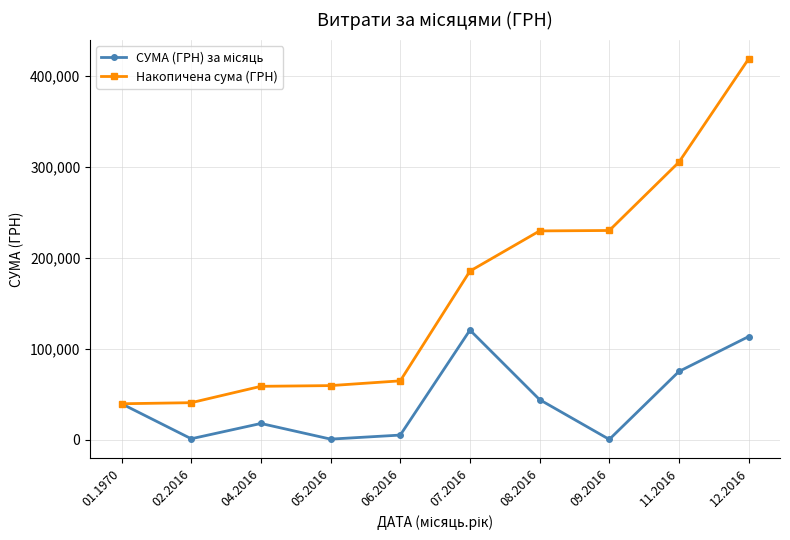

What is the total value across all series at 12.2016?

532632.0